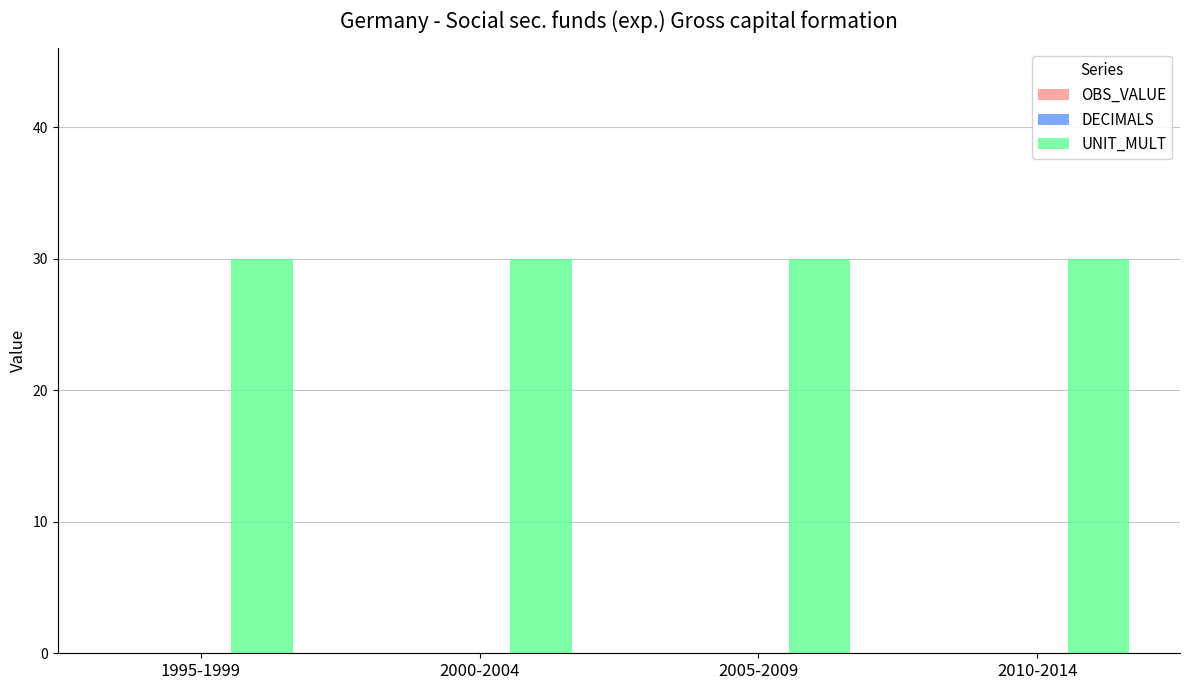

What is the total value across all series at 1995-1999?

30